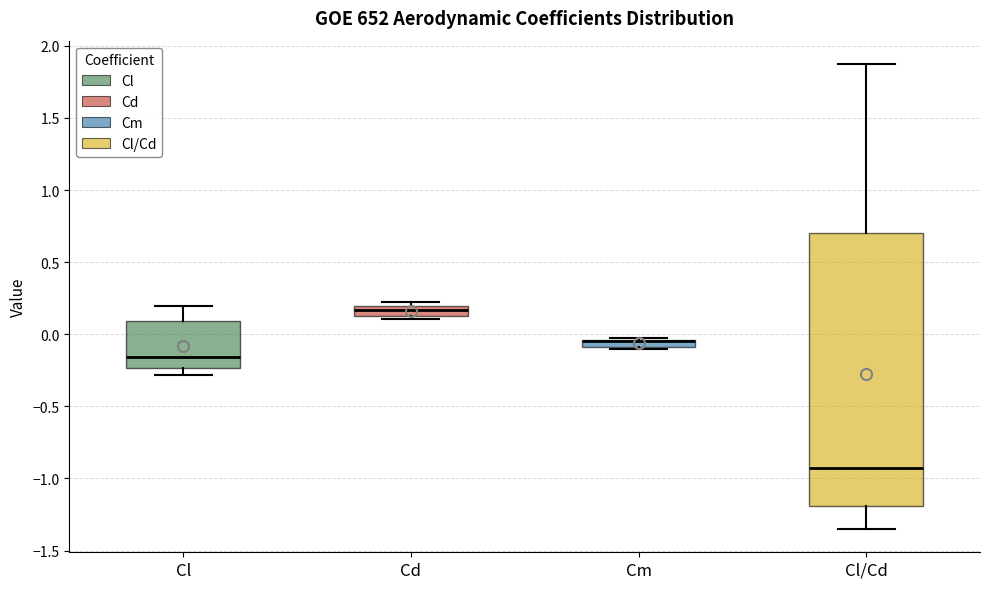

Where is the lower edge of the box for Cd on the y-axis? The values are not printed on the chart, so give them approximately, as read against the axis.

0.15